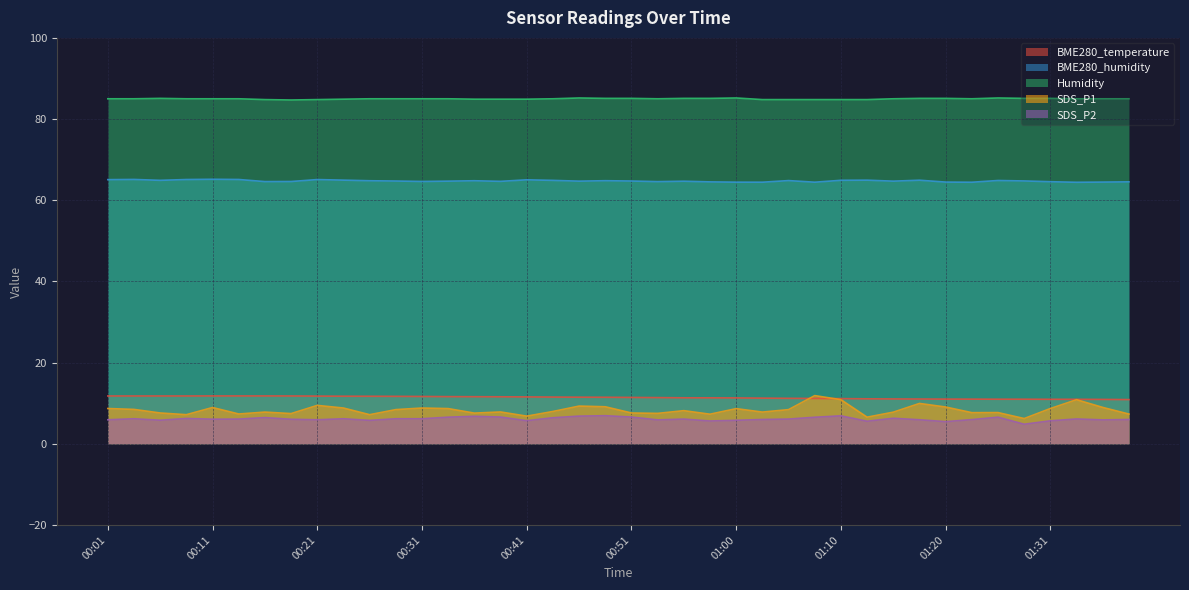

True or false: BME280_temperature and Humidity intersect in this chart.

False